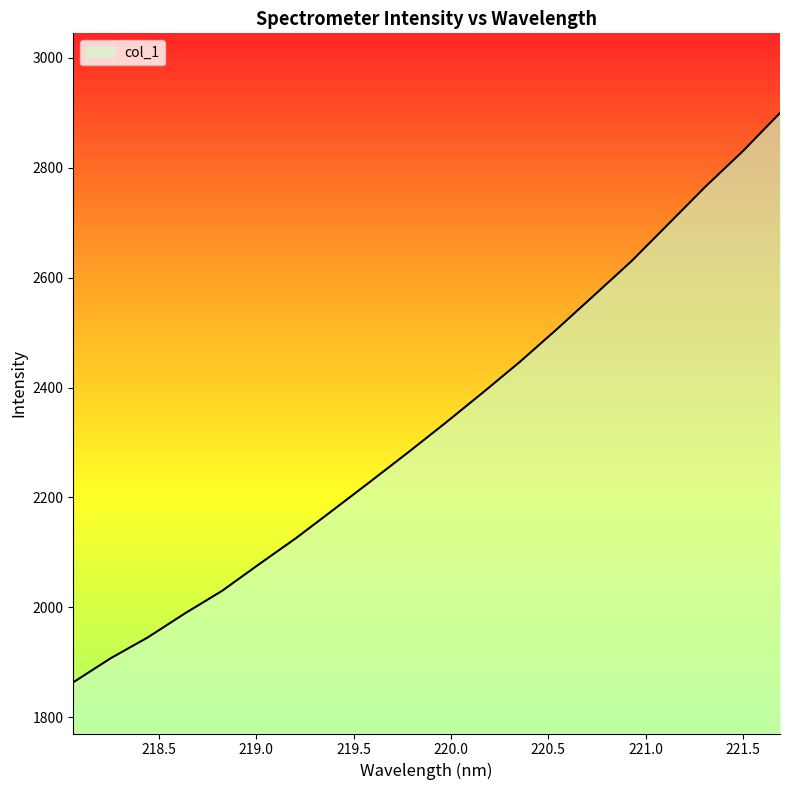

What is the minimum value shown in the chart?

1863.5